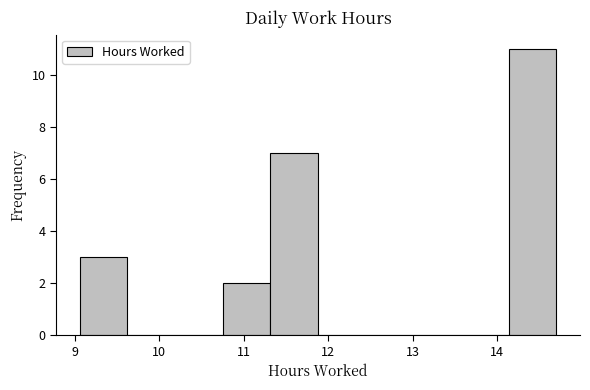

What is the height of the bar covering 9.1 to 9.6 on the x-axis? Neither the bar edges nor the heights are printed on the chart, so give them approximately, as read against the axes.

3